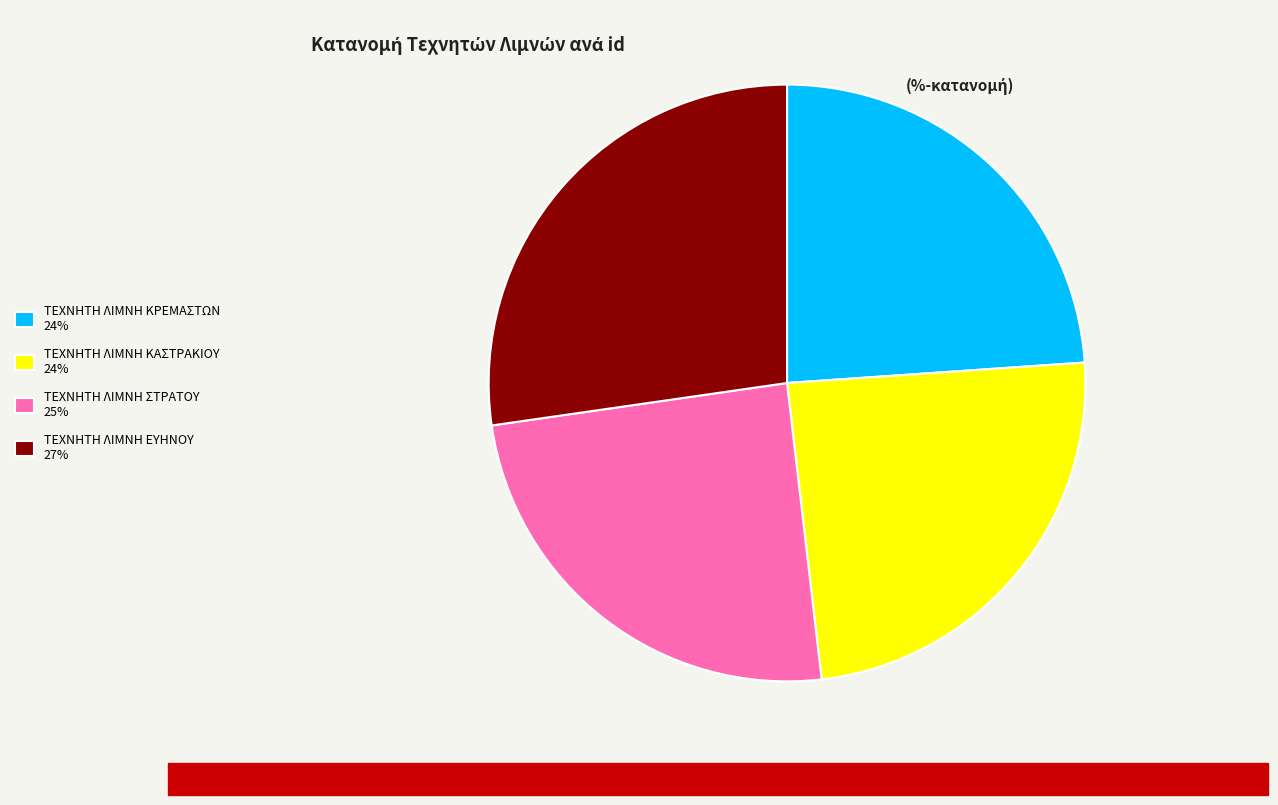

Combined, do ΤΕΧΝΗΤΗ ΛΙΜΝΗ ΚΡΕΜΑΣΤΩΝ and ΤΕΧΝΗΤΗ ΛΙΜΝΗ ΕΥΗΝΟΥ account for over 50%?

Yes